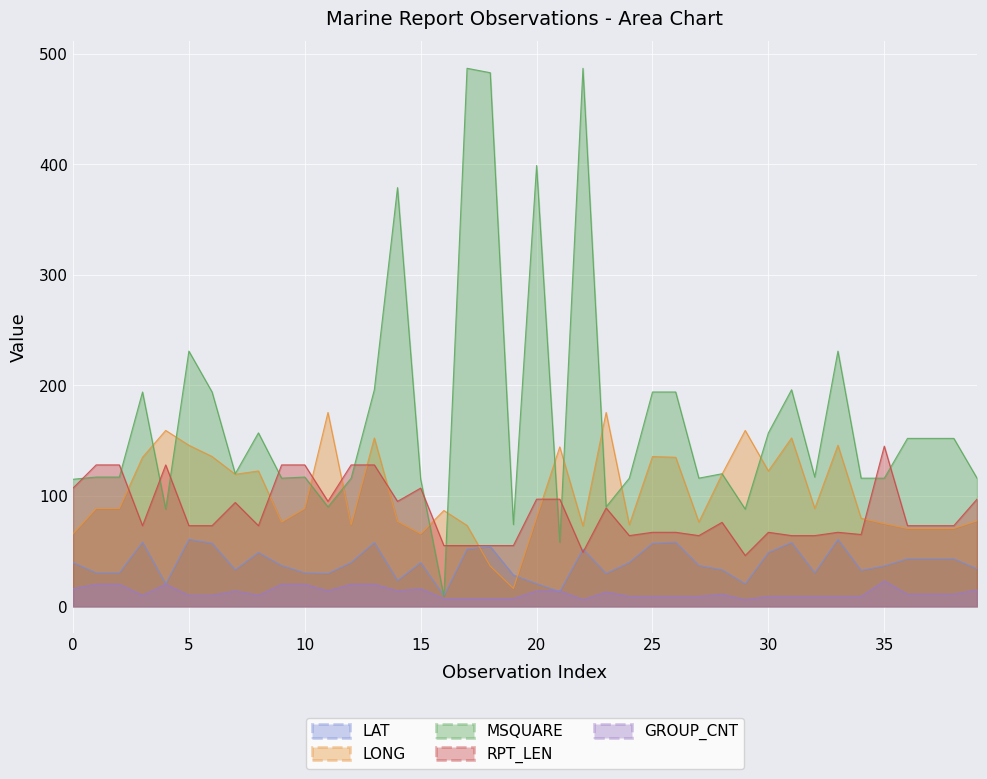

What is the sum of all GROUP_CNT values?

498.0